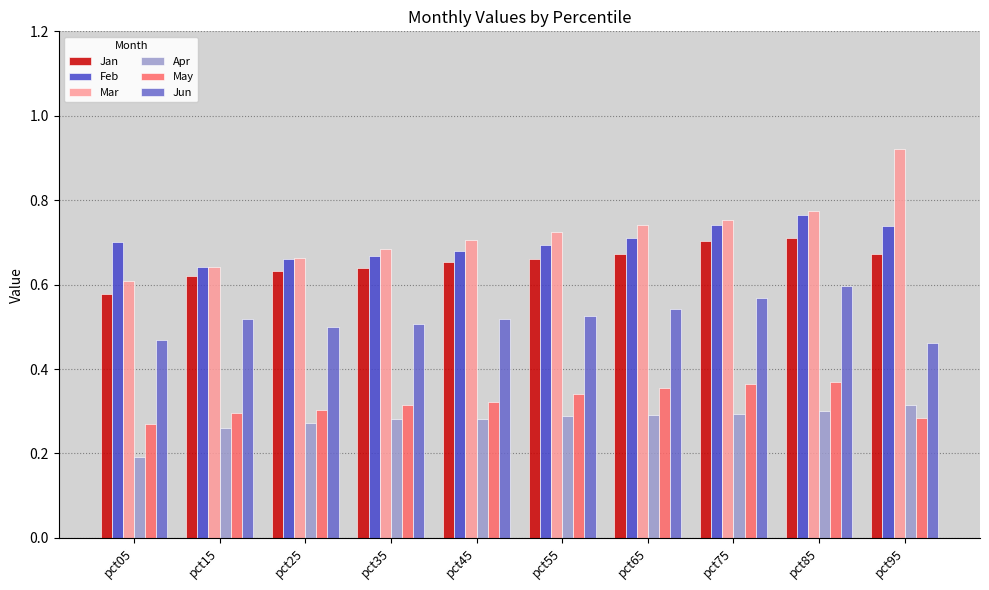

The value of May at pct15 is 0.5. True or false?

False